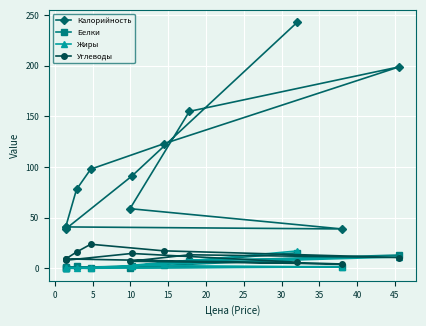

True or false: Калорийность and Углеводы cross at least once.

False